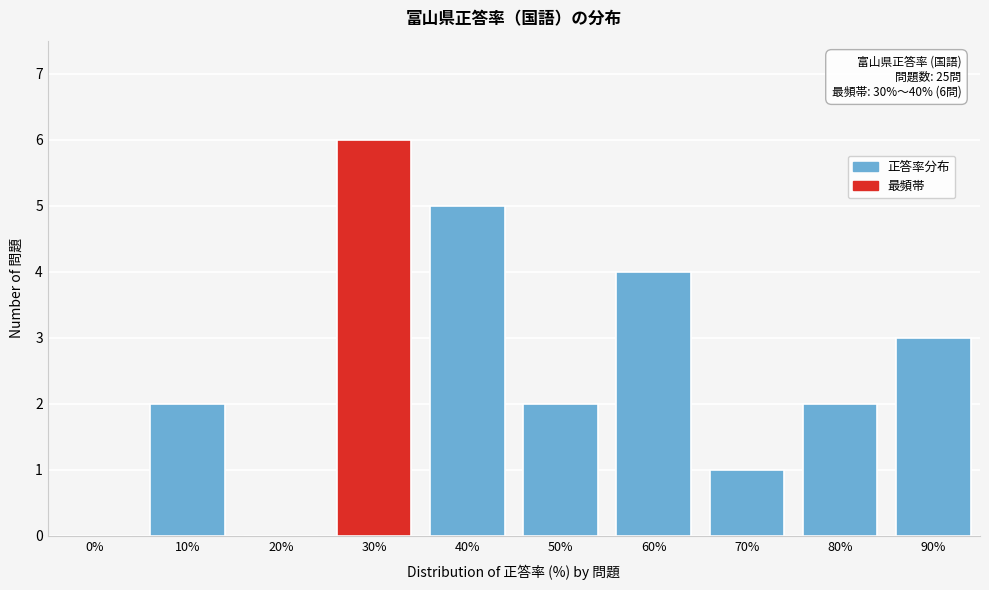

Reading right to left, what are all the values shown in this chart?

90%=3	80%=2	70%=1	60%=4	50%=2	40%=5	30%=6	20%=0	10%=2	0%=0